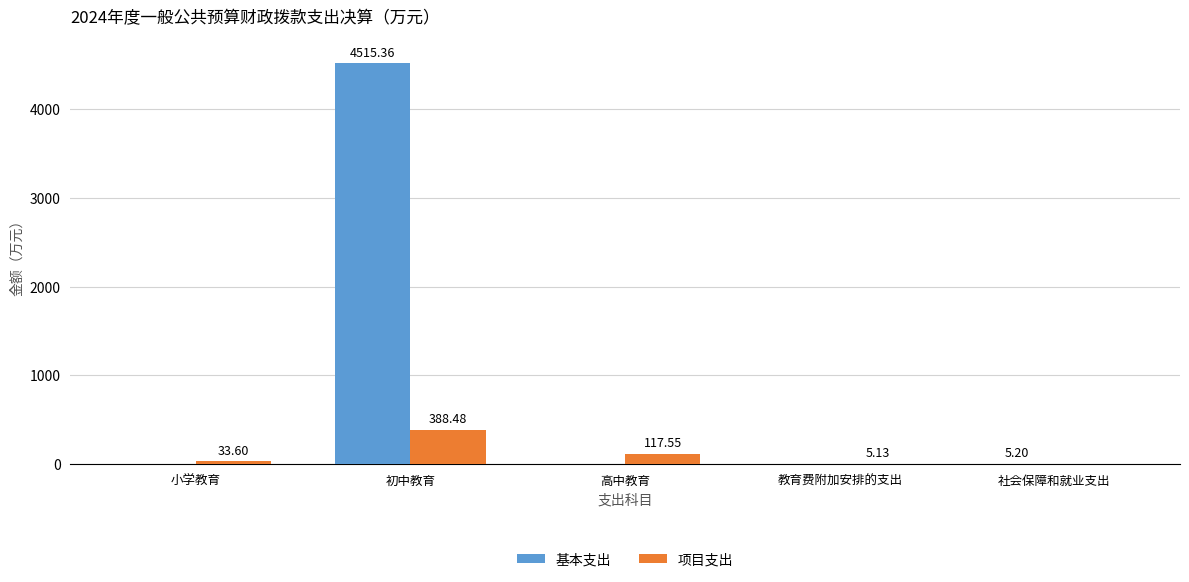

Which category has the highest value across all series?

初中教育